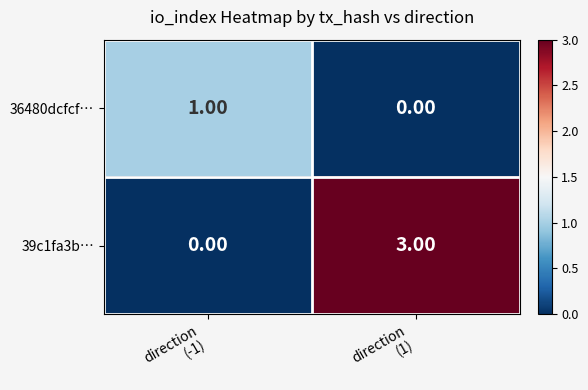

Rank the series by their maximum value, from lowest to highest.

36480dcfcf…, 39c1fa3b…